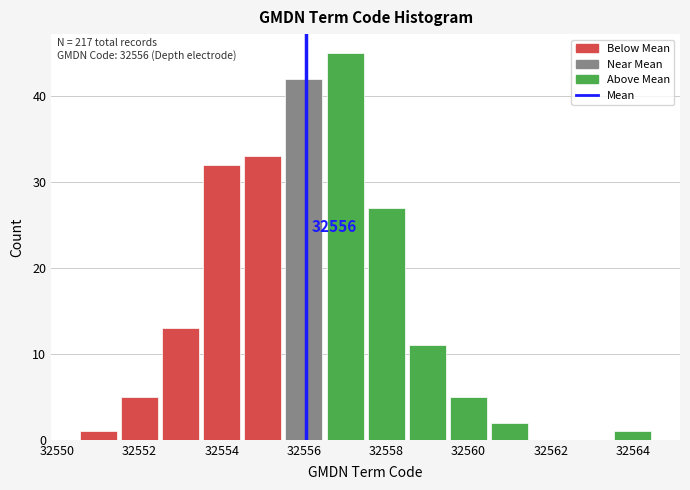

Which range on the x-axis has the tallest bar?

32556.5 to 32557.5